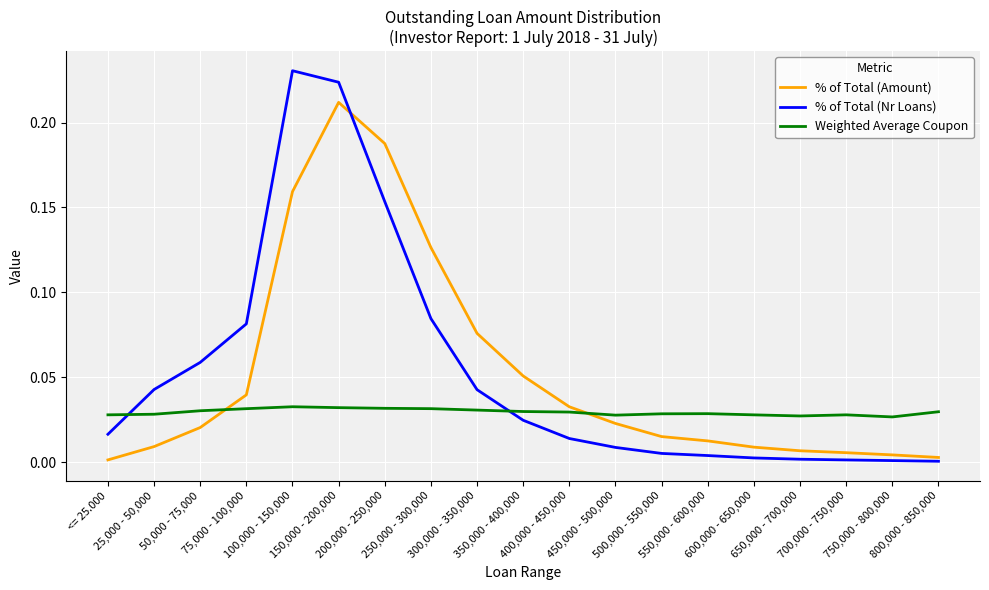

At which category does % of Total (Nr Loans) reach its first local peak?

100,000 - 150,000